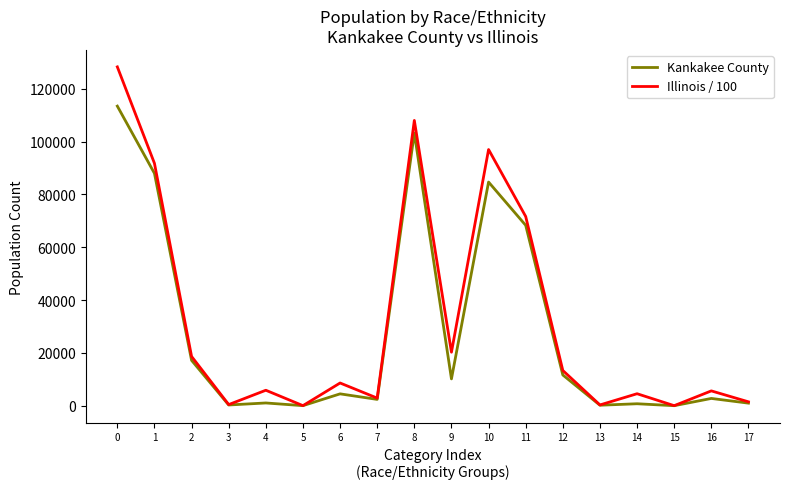

Rank the series by their average value, from lowest to highest.

Kankakee County, Illinois / 100